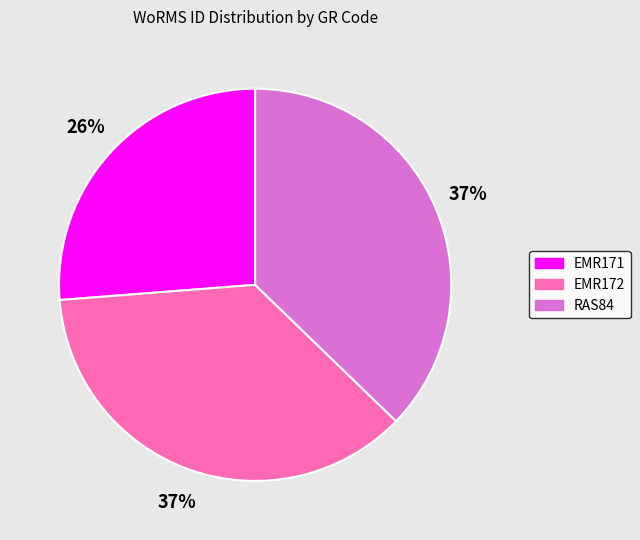

Is the sum of EMR171 and RAS84 greater than half?

Yes